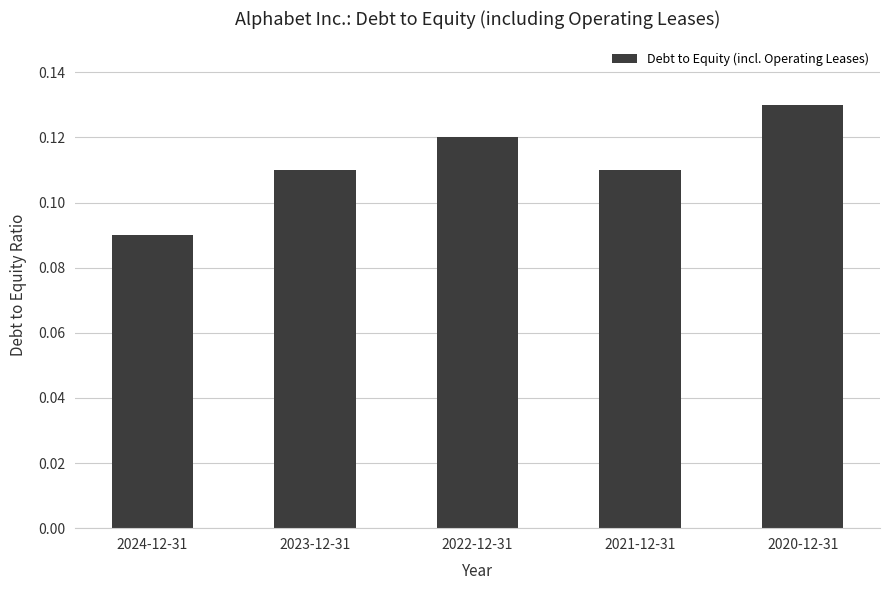

Count the number of categories in the chart.

5